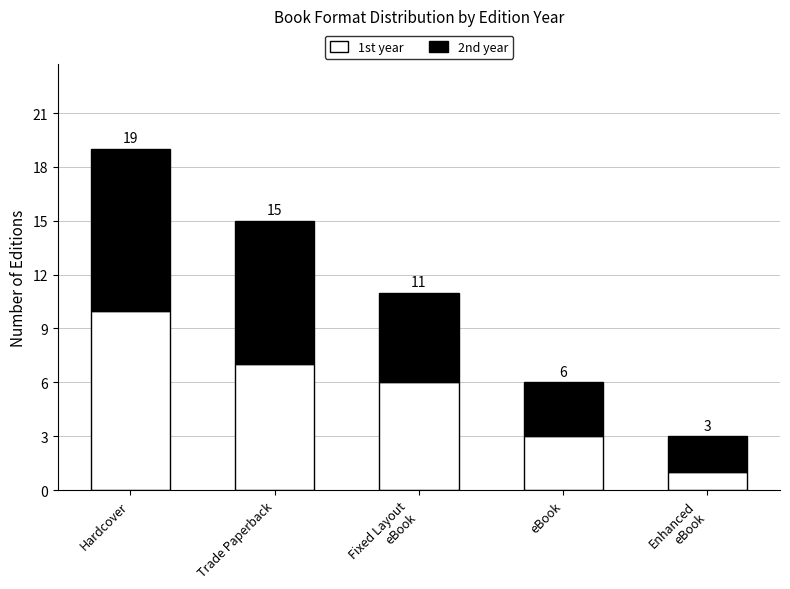

Are the bars grouped side by side (vs. stacked)?

No